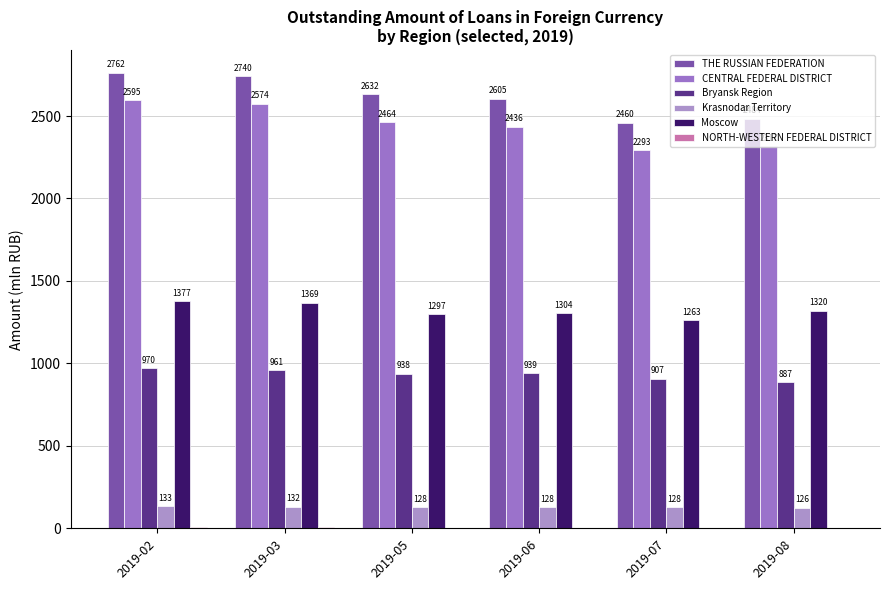

How many groups of bars are there?

6